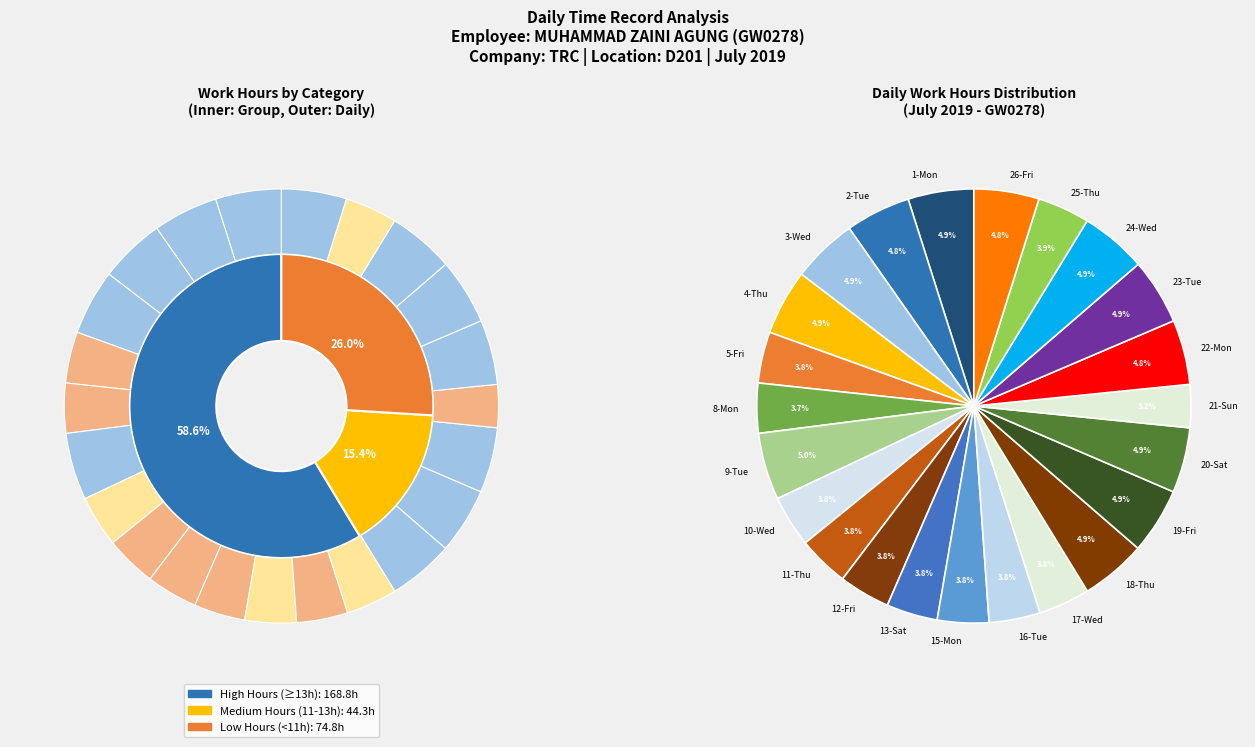

Is there a majority slice in this chart?

No